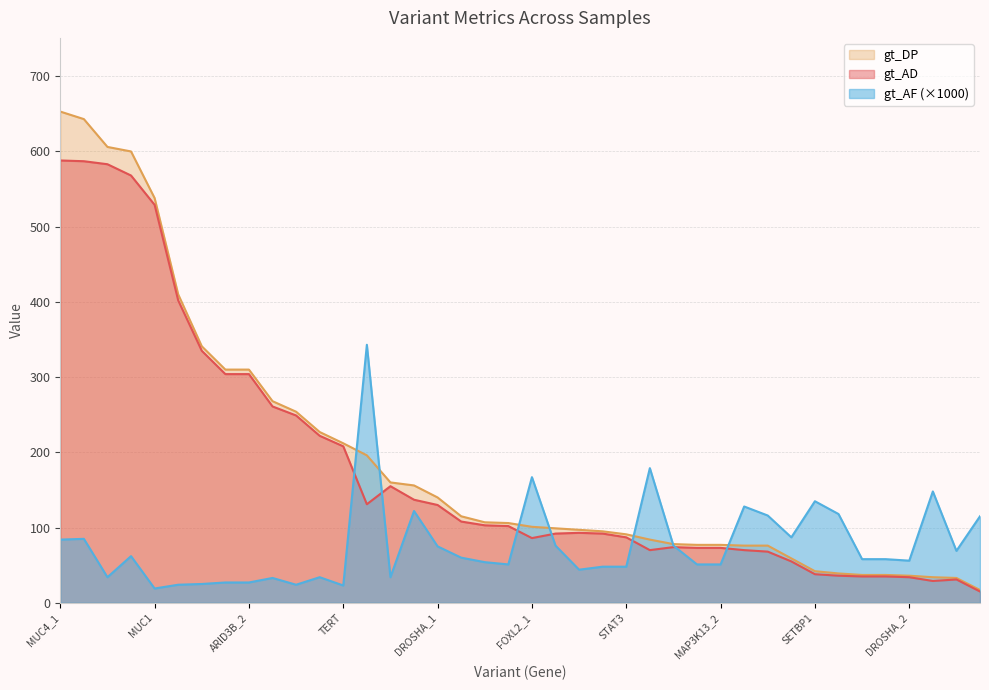

What is the smallest value displayed?

15